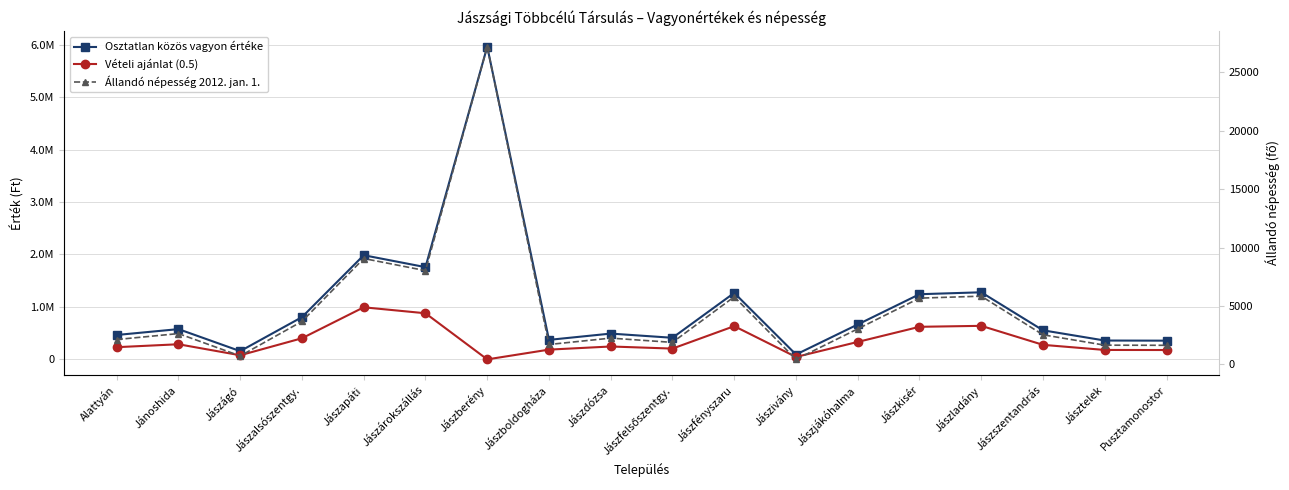

True or false: Vételi ajánlat (0.5) and Osztatlan közös vagyon értéke intersect in this chart.

False